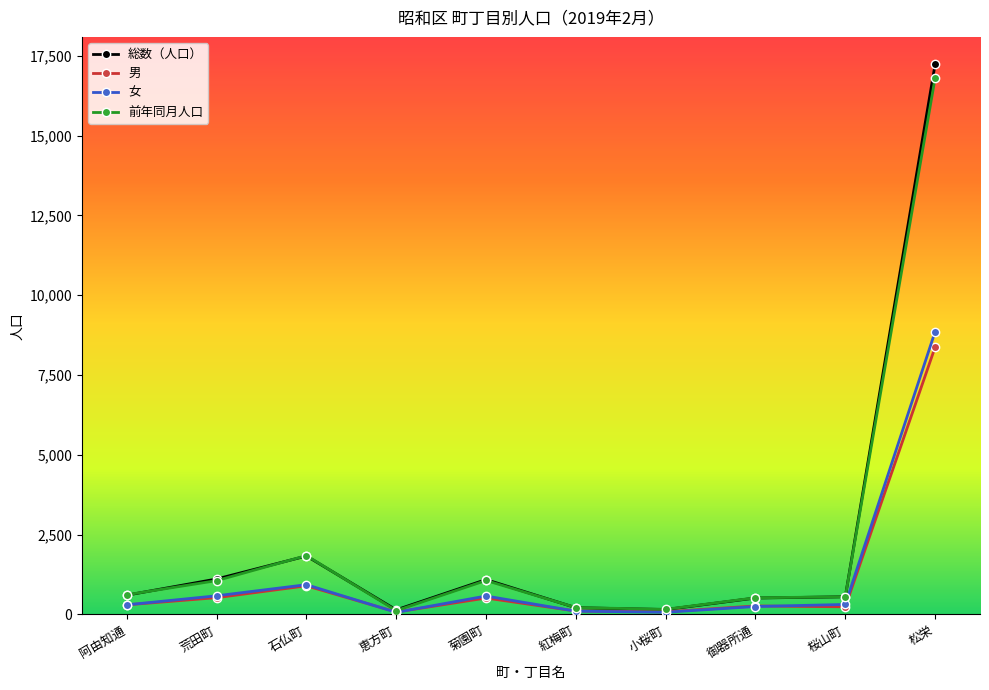

True or false: 男 has more than 1 interior local peaks.

True